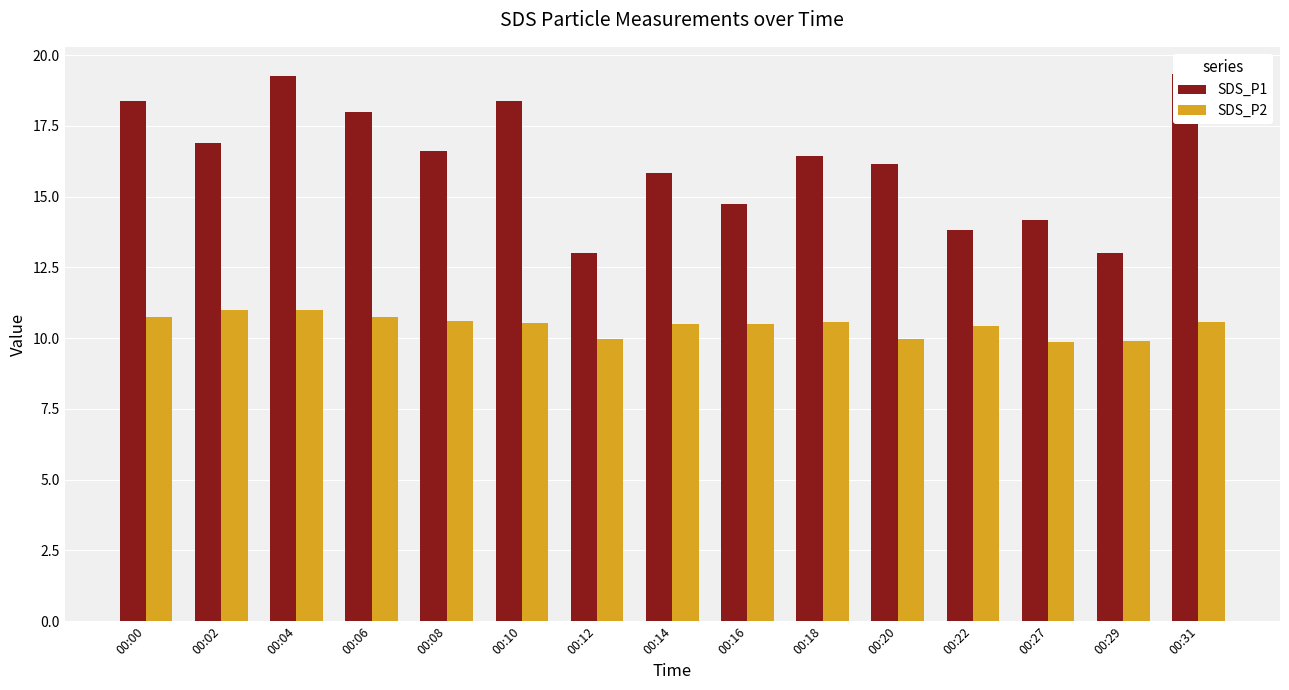

Which category has the lowest value across all series?

00:27